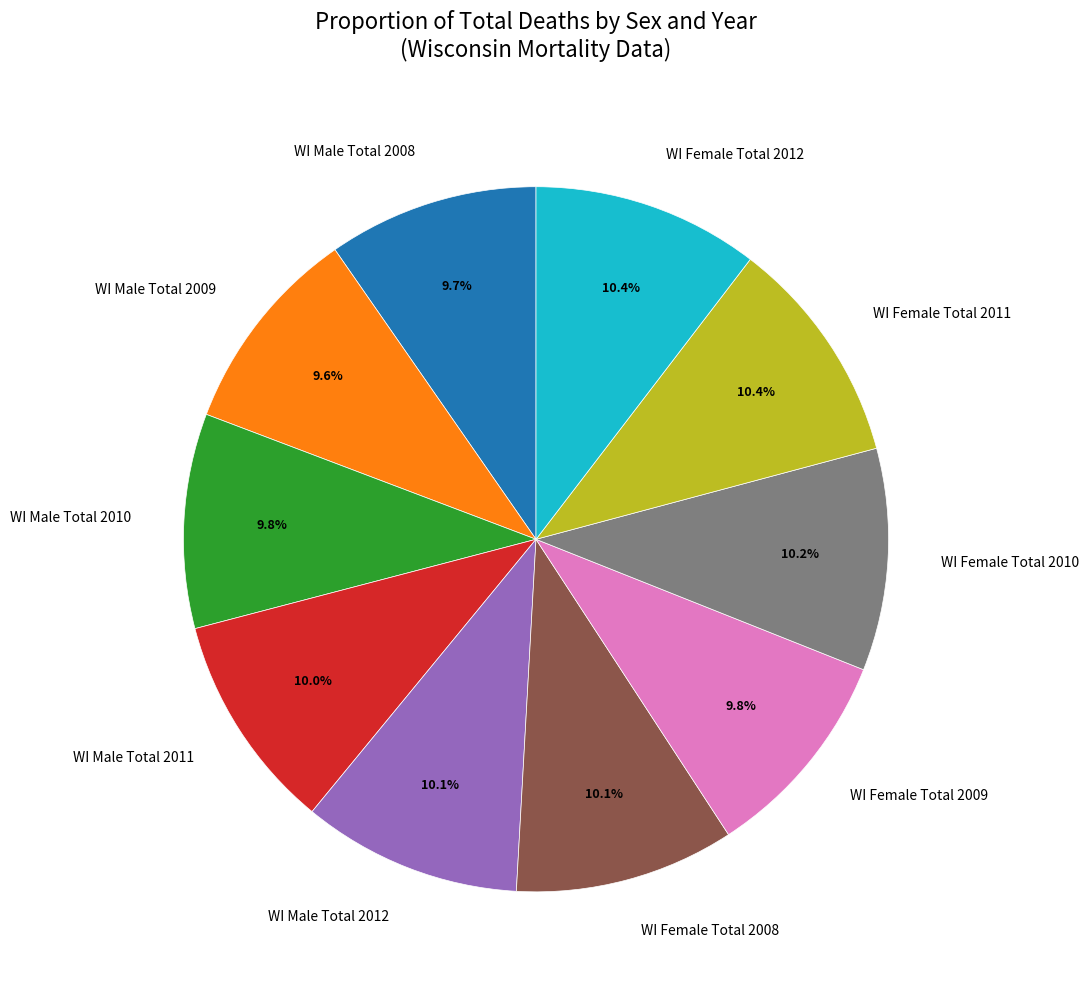

True or false: WI Female Total 2008 accounts for 10% of the total.

True